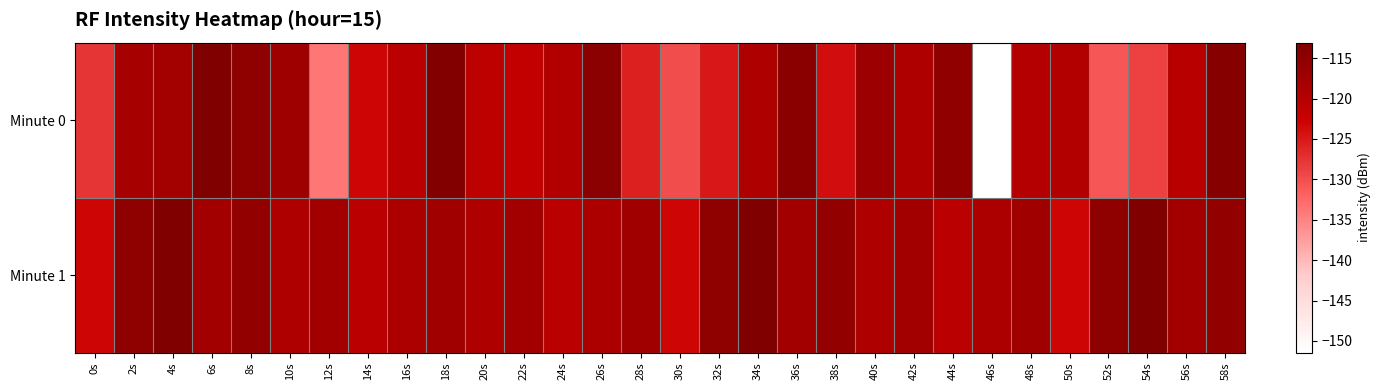

Rank the series at 32s from highest to lowest value.

Minute 1, Minute 0